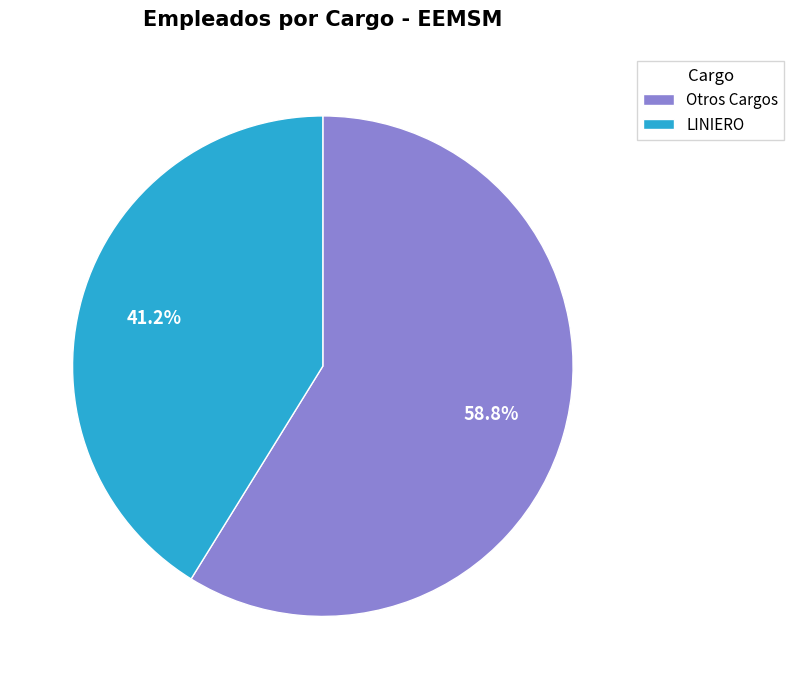

Which has a higher value, Otros Cargos or LINIERO?

Otros Cargos